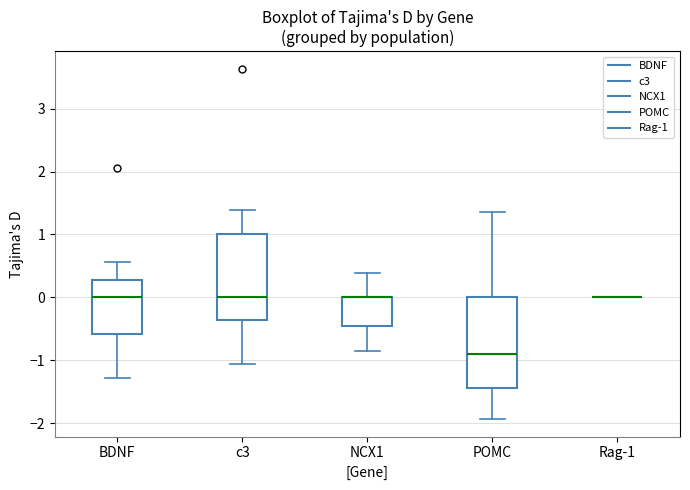

Reading left to right, transcribe this box plot: for each box, give where its median line is, the range the box spans, and where its two whiskers end, as read against the y-axis. The values are not printed on the chart, so give them approximately, as read against the axis.

BDNF: median 0.0, box -0.6 to 0.3, whiskers -1.3 to 0.6
c3: median 0.0, box -0.4 to 1.0, whiskers -1.1 to 1.4
NCX1: median 0.0 (drawn on the box's upper edge), box -0.5 to 0.0, whiskers -0.9 to 0.4
POMC: median -0.9, box -1.4 to 0.0, whiskers -1.9 to 1.4
Rag-1: box collapsed to a line at 0.0, whiskers 0.0 to 0.0